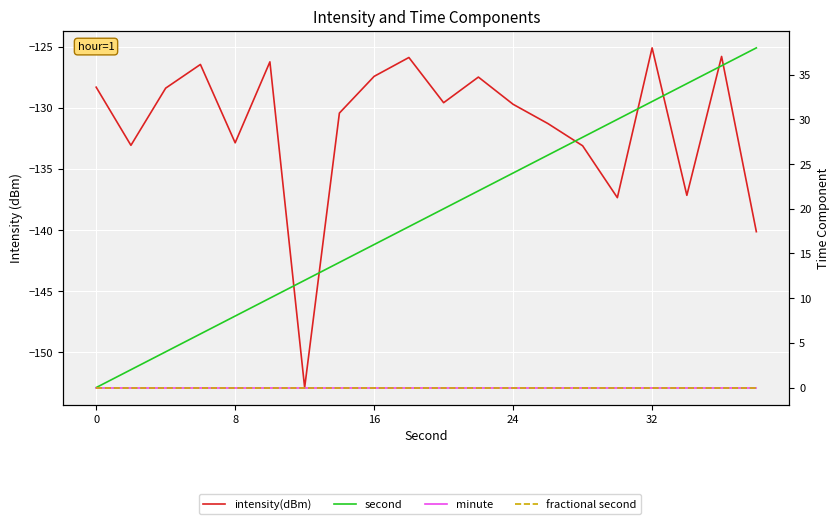

Is the value of intensity(dBm) at 18 greater than the value of minute at 5?

No